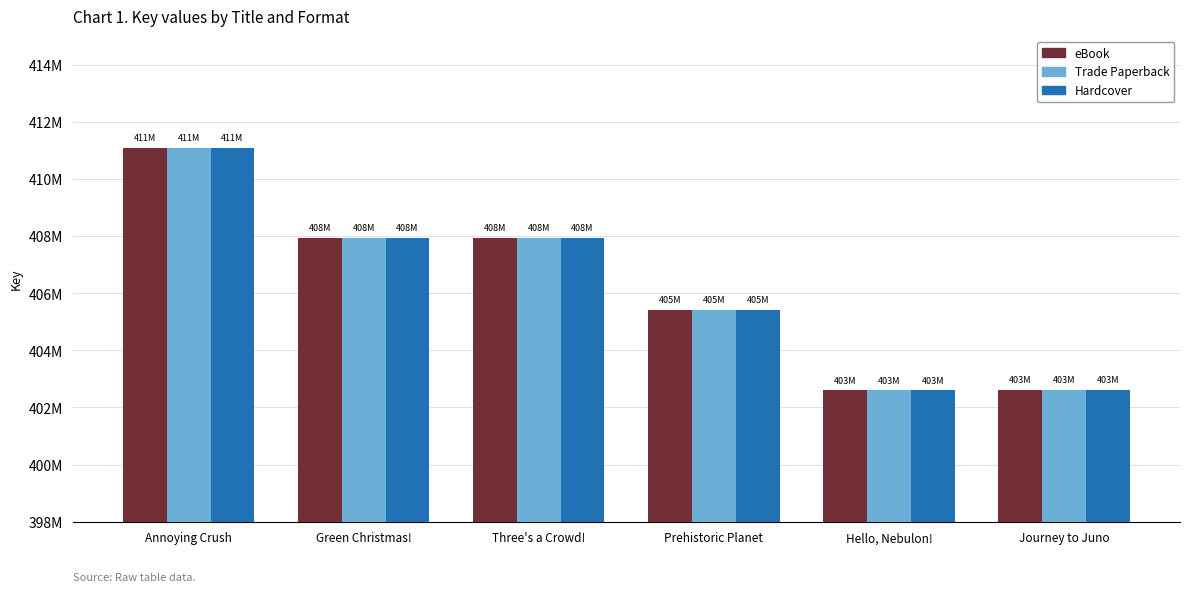

What are all the series names shown in the legend?

eBook, Trade Paperback, Hardcover